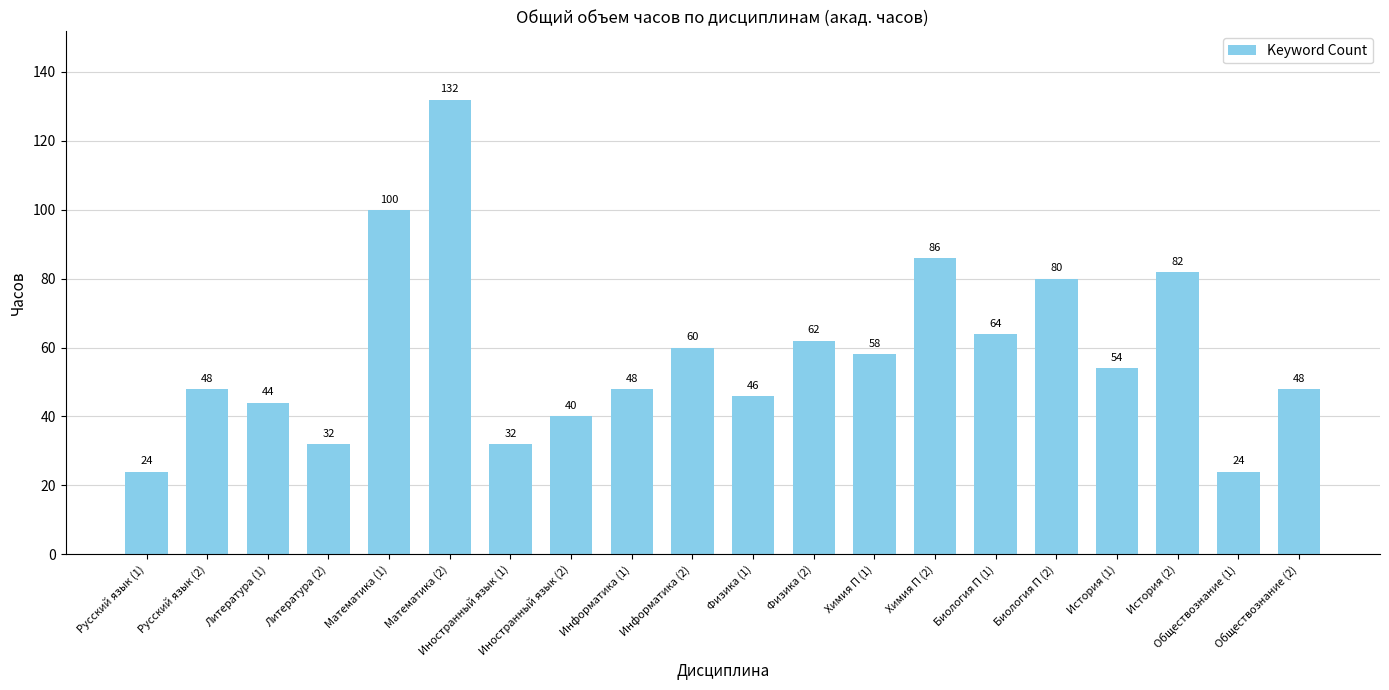

What is the smallest value displayed?

24